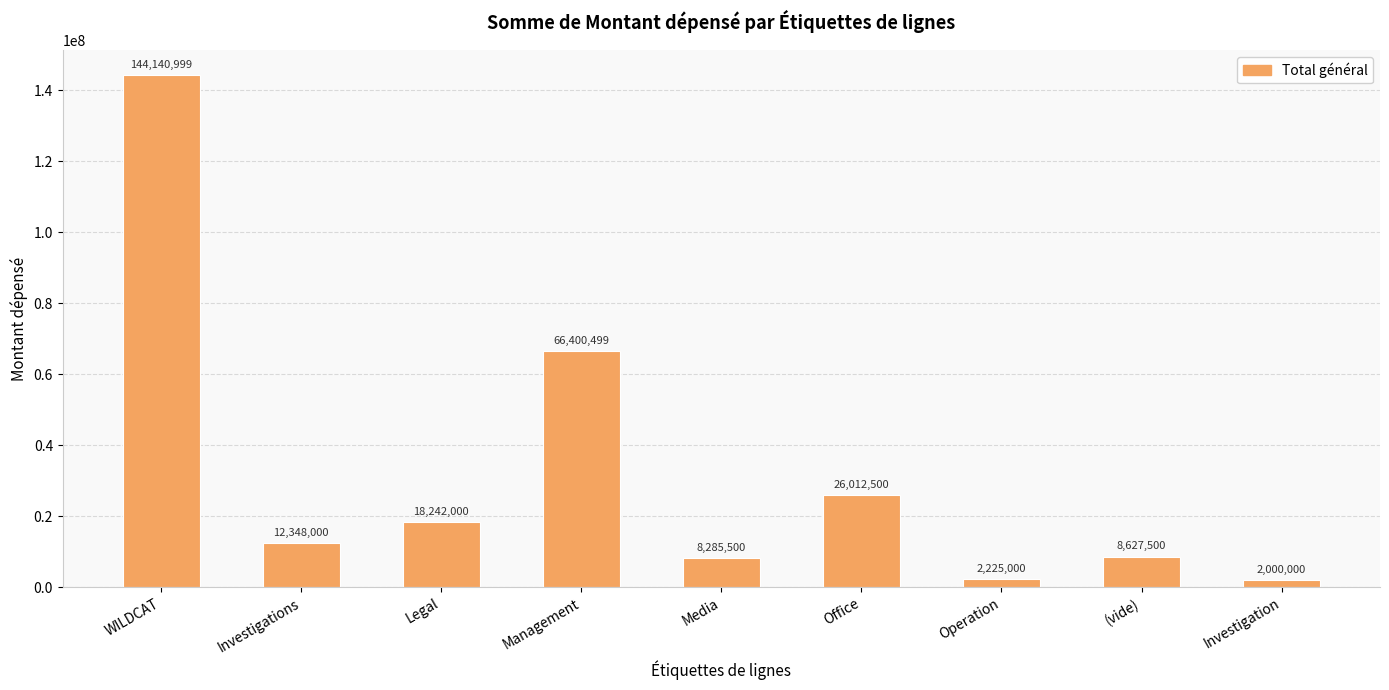

How many bars are there in total?

9